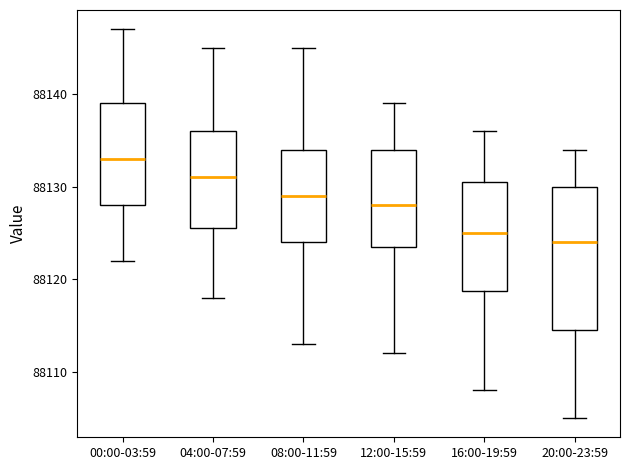

Which box has the lowest median line?

20:00-23:59